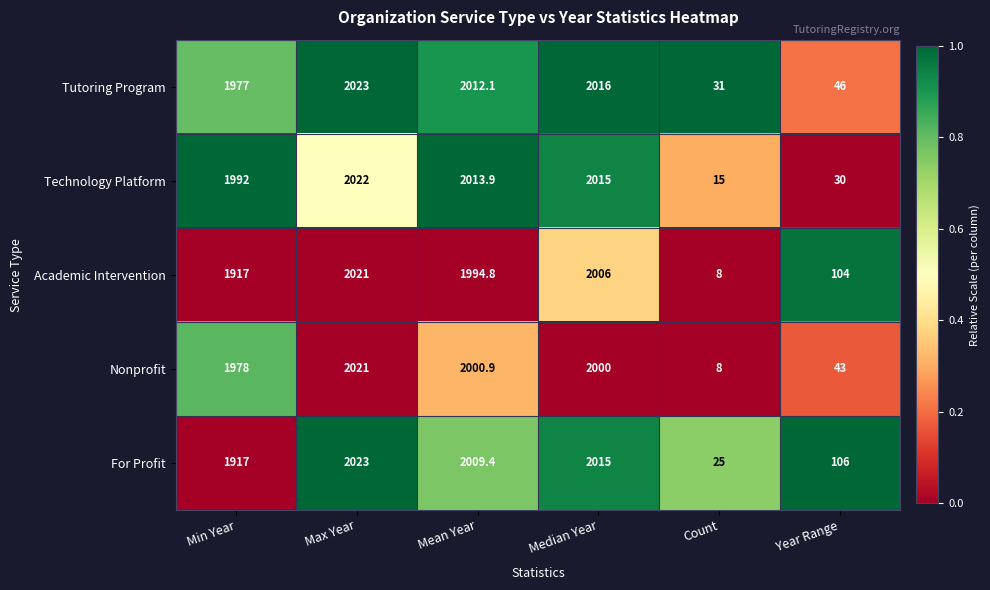

What is the spread (max minus min) of values at Count?

23.0